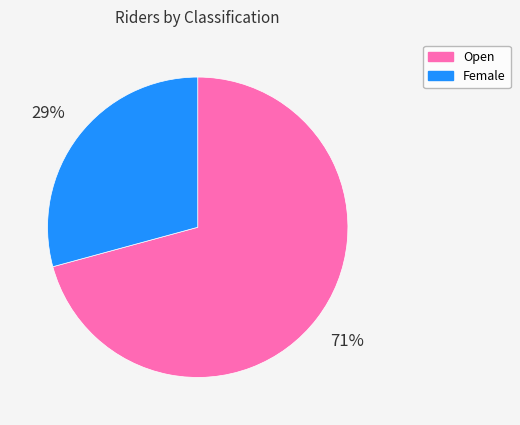

Is there a majority slice in this chart?

Yes